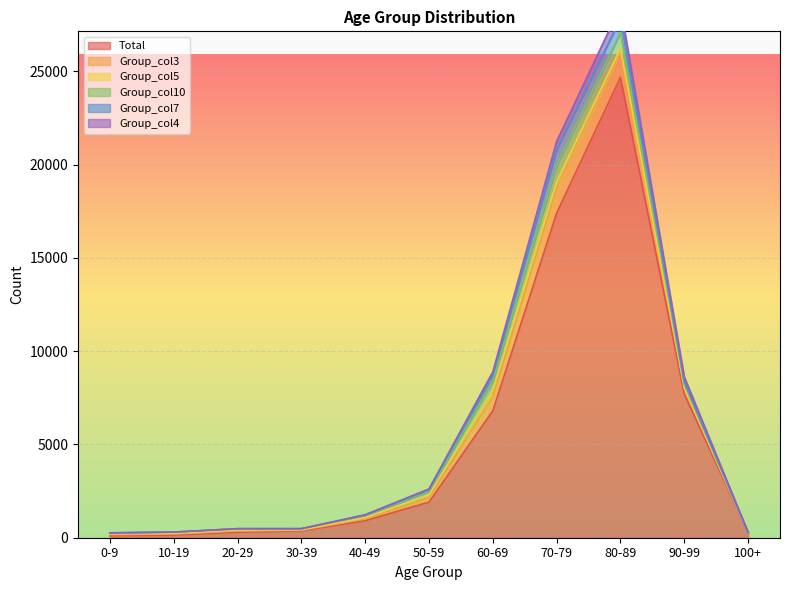

How many lines are shown in the chart?

6